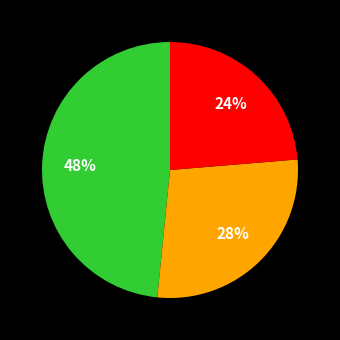

How many segments does this pie chart have?

3